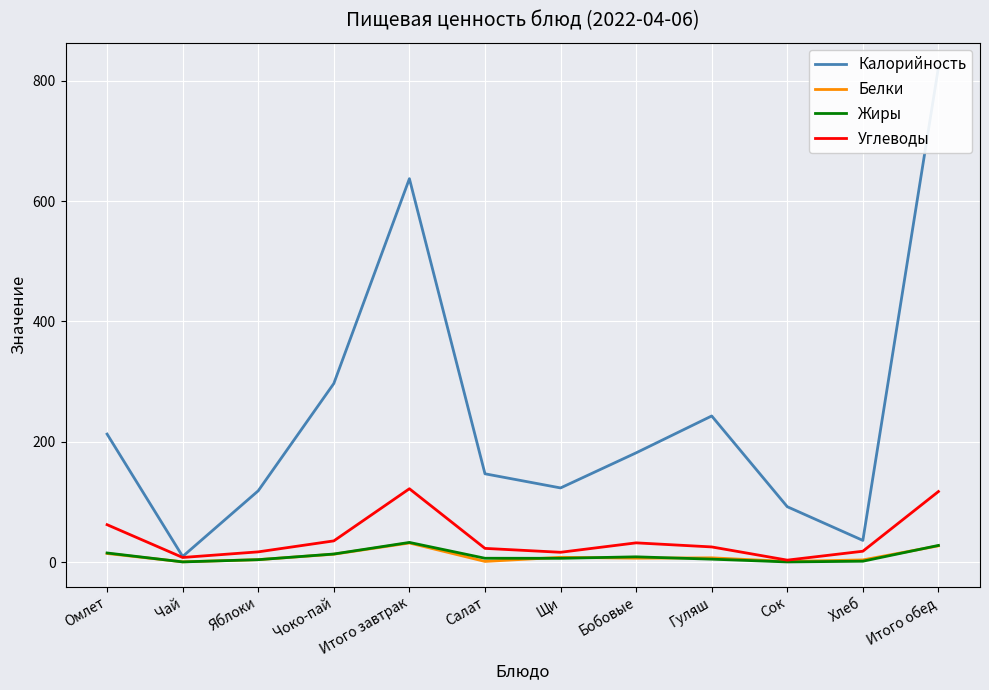

Where is the first local maximum for Калорийность?

Итого завтрак